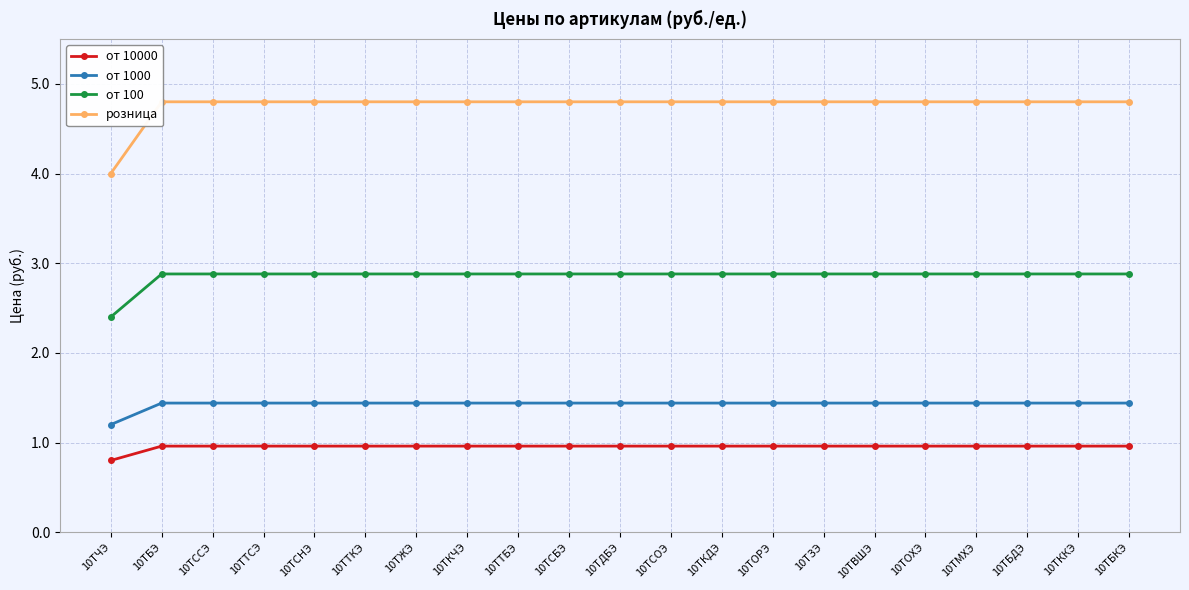

Where is розница nearest to the value 4?

10ТЧЭ